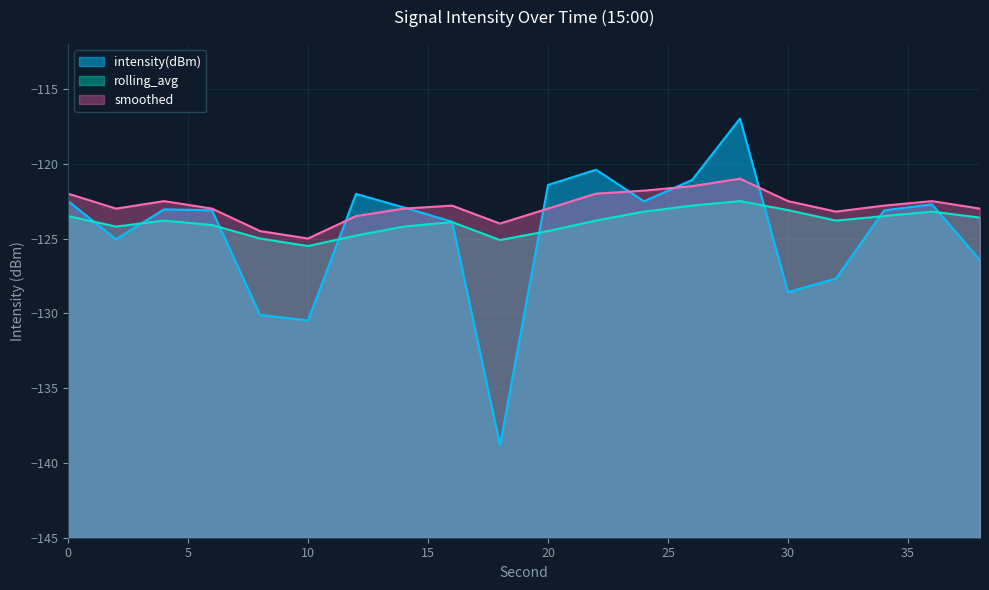

How many interior local peaks does the intensity(dBm) series have?

5